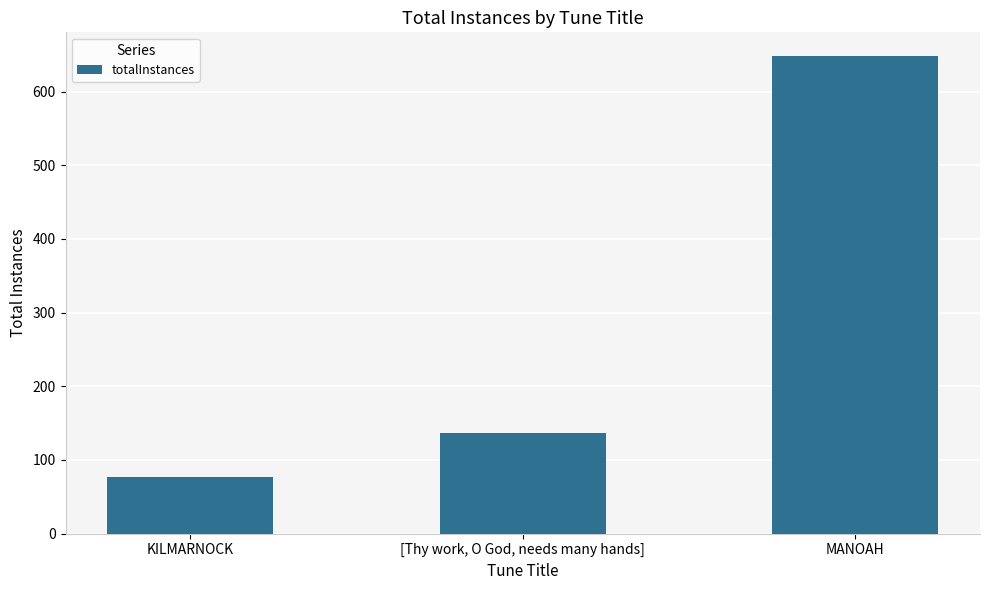

What is the sum of the values at KILMARNOCK and [Thy work, O God, needs many hands]?

214